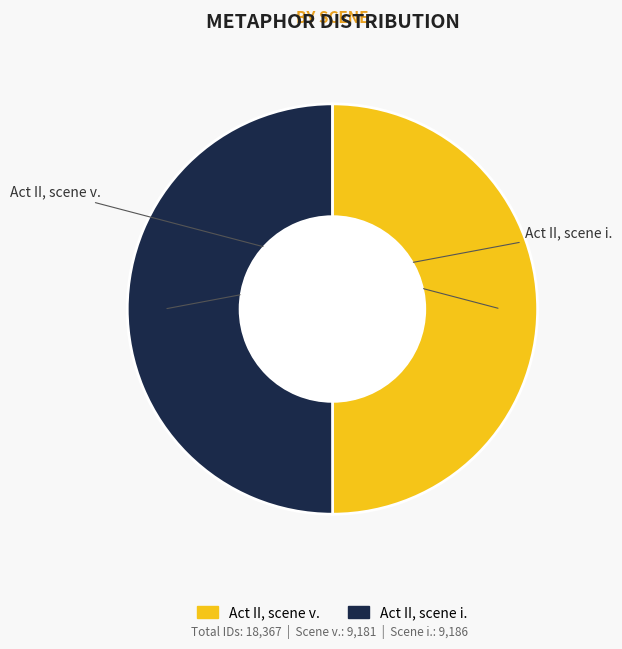

Do Act II, scene i. and Act II, scene v. together represent more than half of the pie?

Yes